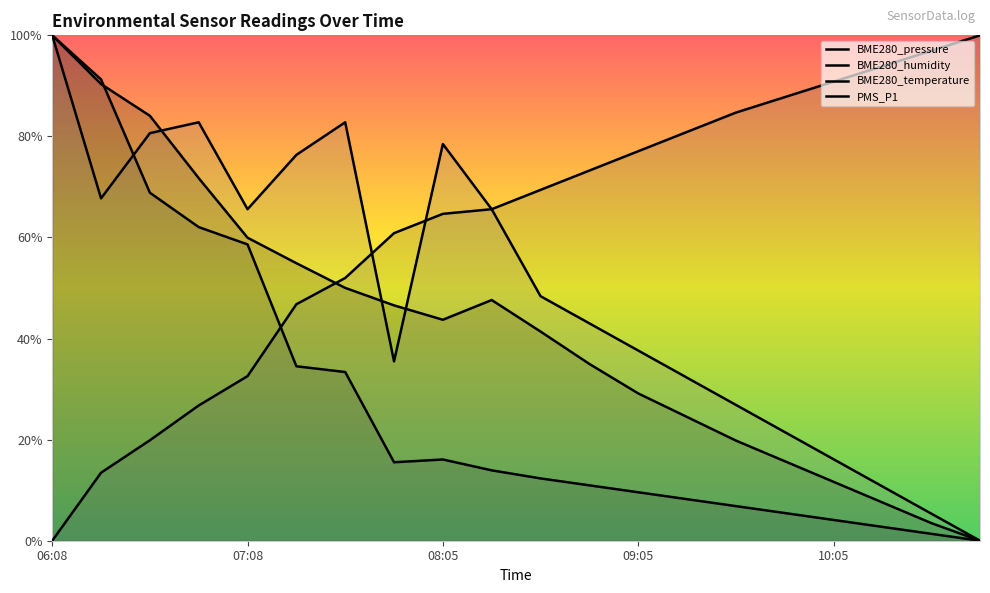

At which label does BME280_pressure reach its minimum?

10:50